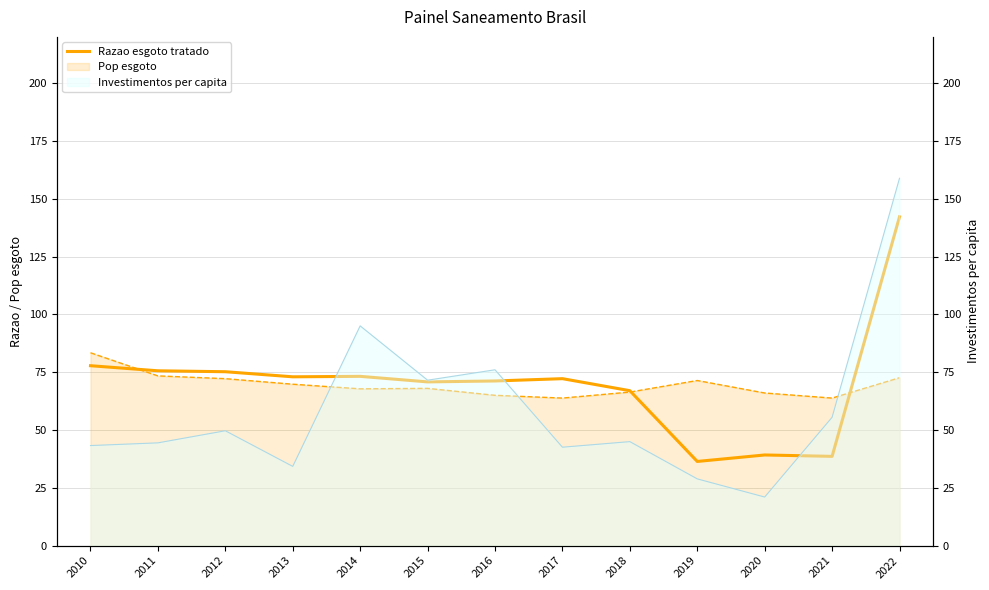

At which label is the value closest to 89?

2010